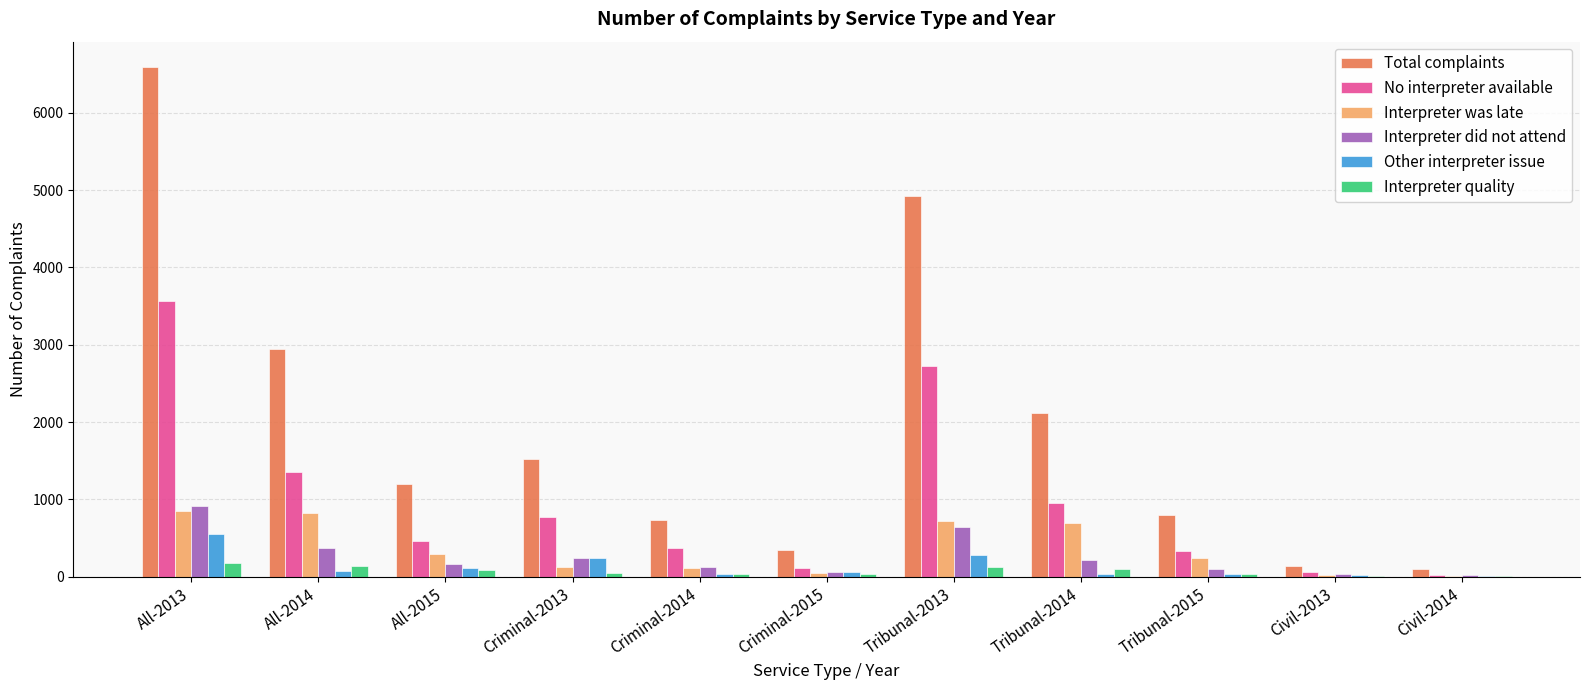

Is it true that No interpreter available equals 2726 at Tribunal-2013?

True